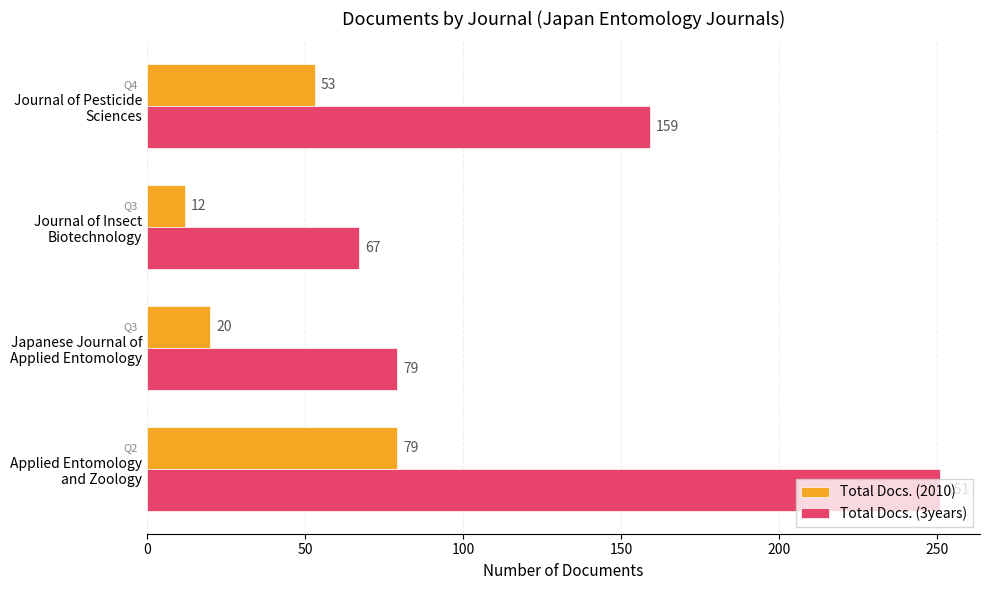

What is the sum of all Total Docs. (2010) values?

164